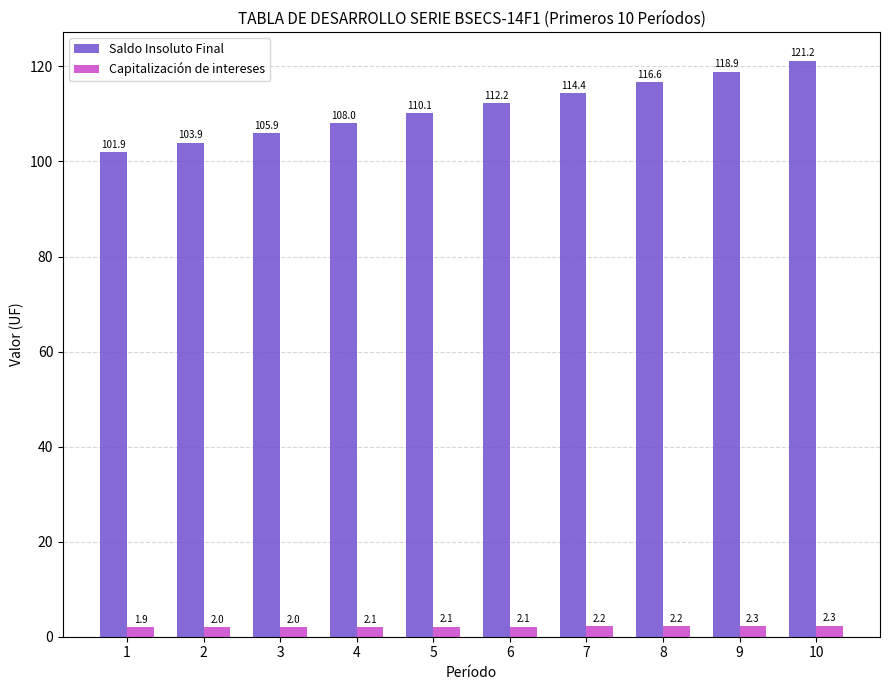

Which series has the largest range (max minus min)?

Saldo Insoluto Final